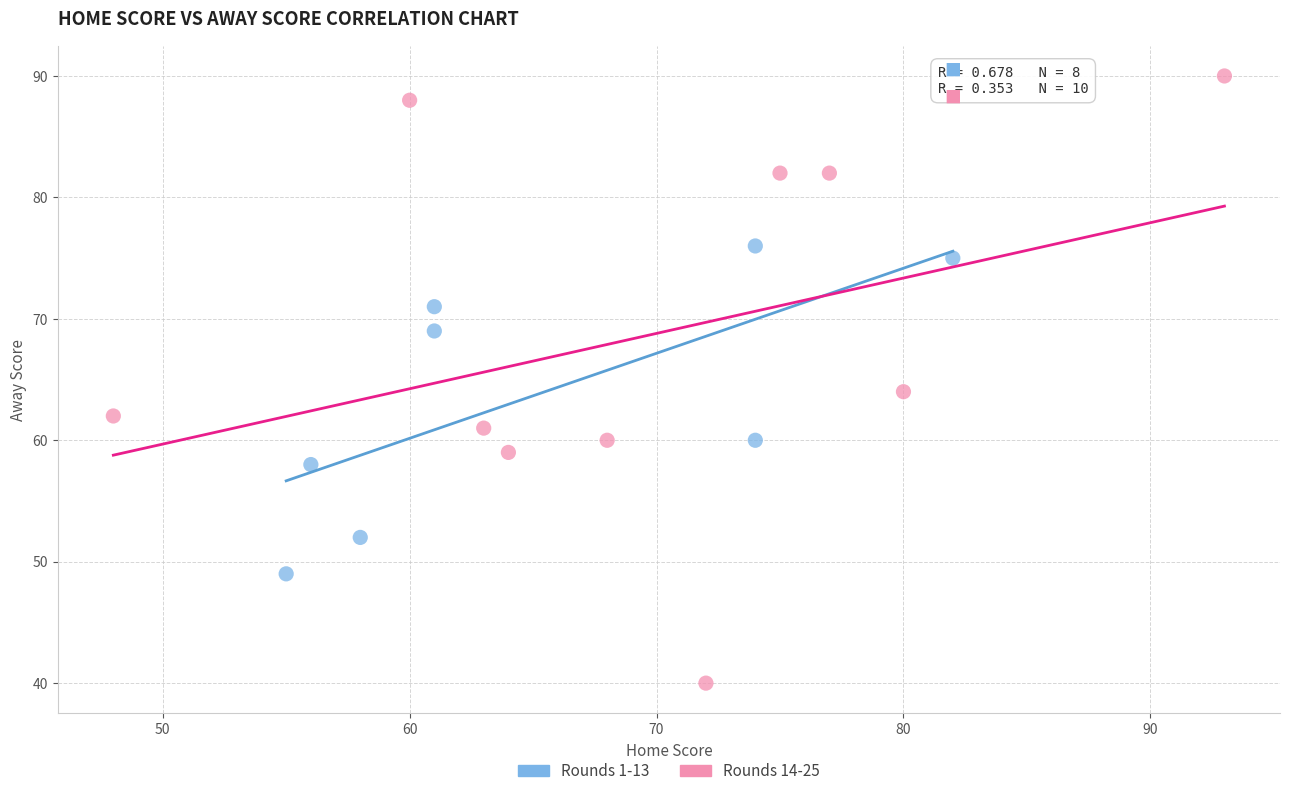

Which series has the largest Y range (max minus min)?

Rounds 14-25